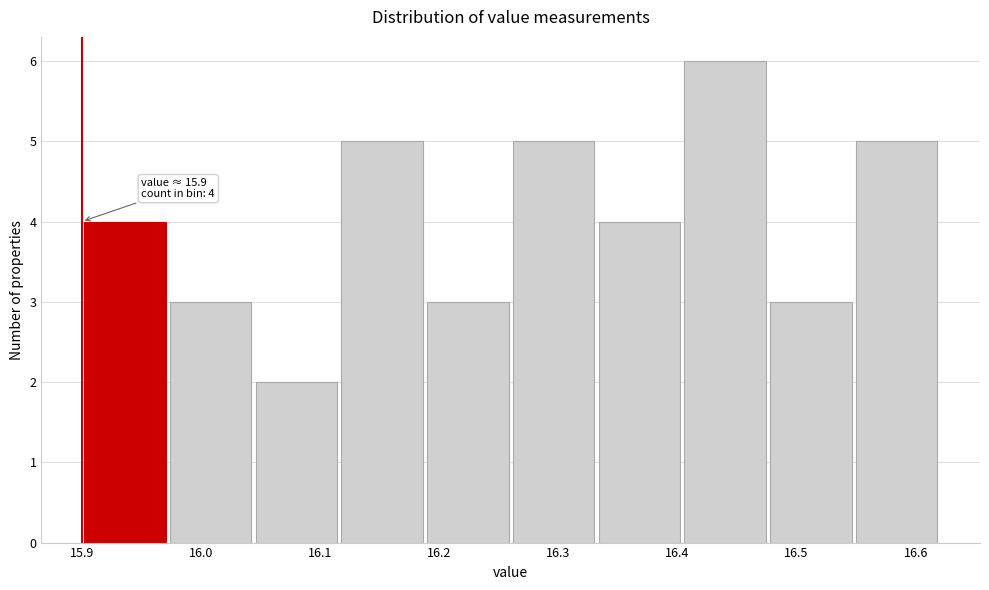

Over which range of the x-axis is the bar tallest?

16.404 to 16.476